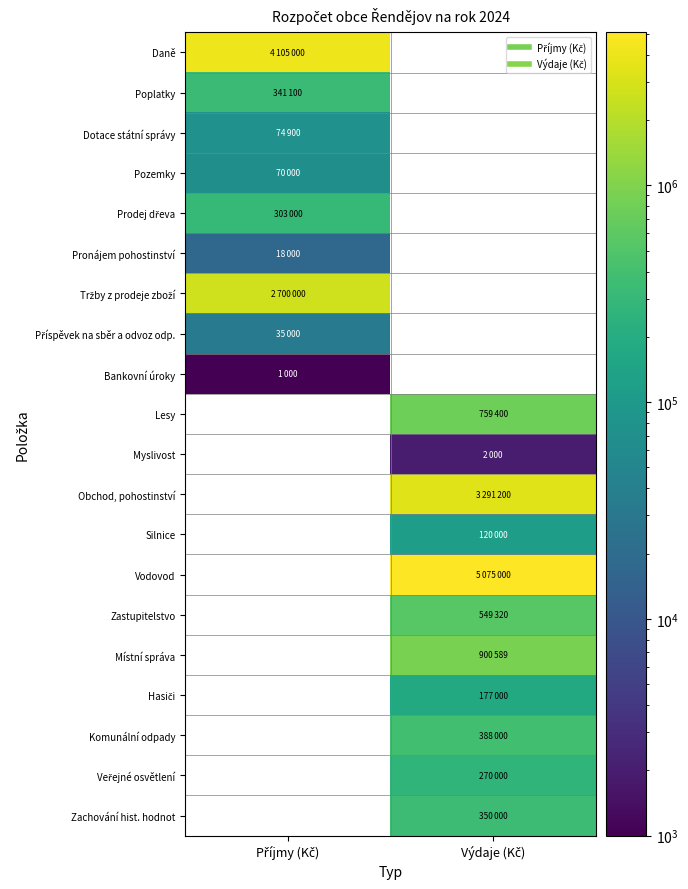

At which label does Pronájem pohostinství reach its peak?

Příjmy (Kč)